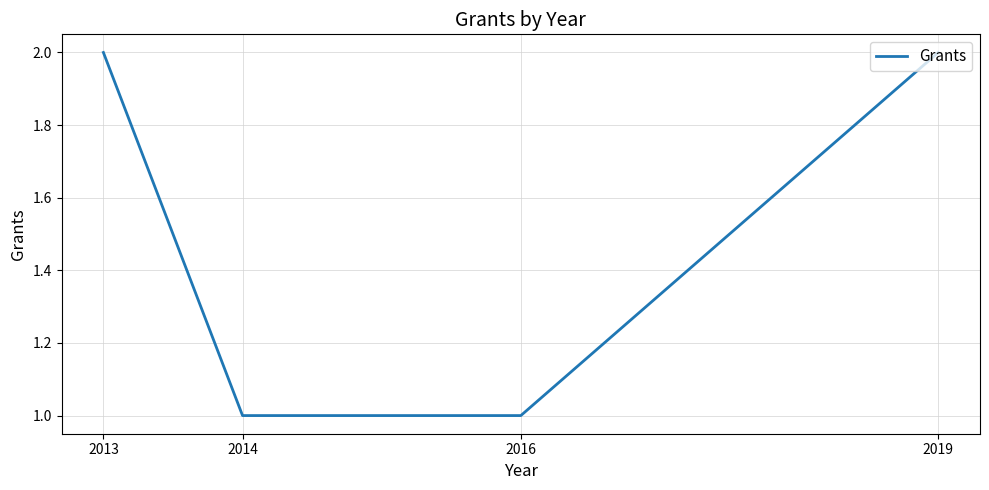

Reading right to left, transcribe all the data shown in this chart.

2	1	1	2